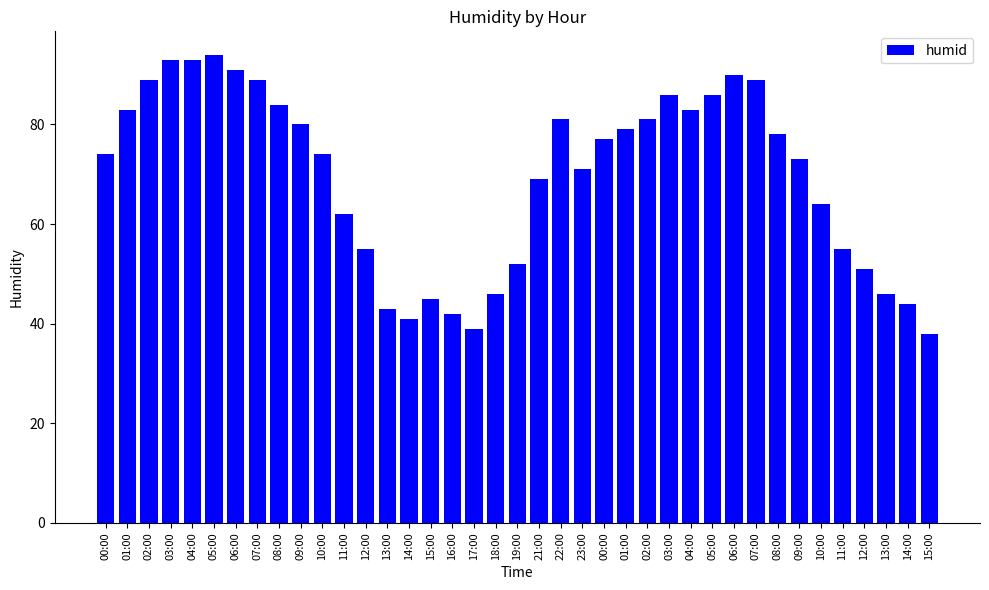

Does the chart contain stacked bars?

No